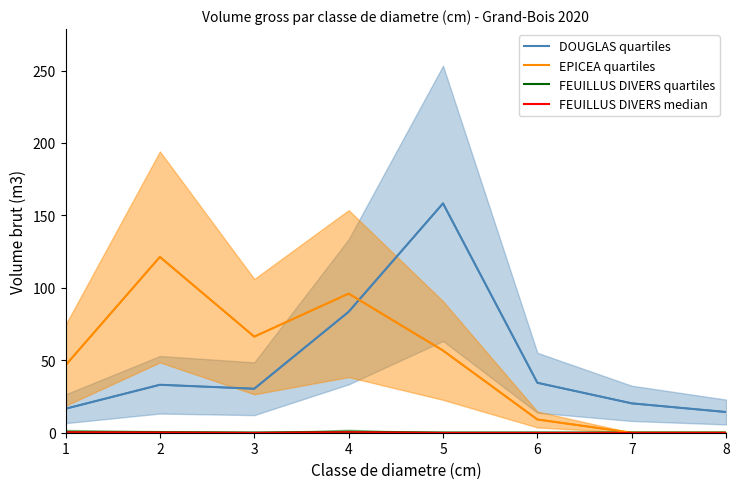

Which series has the widest spread of values?

DOUGLAS median